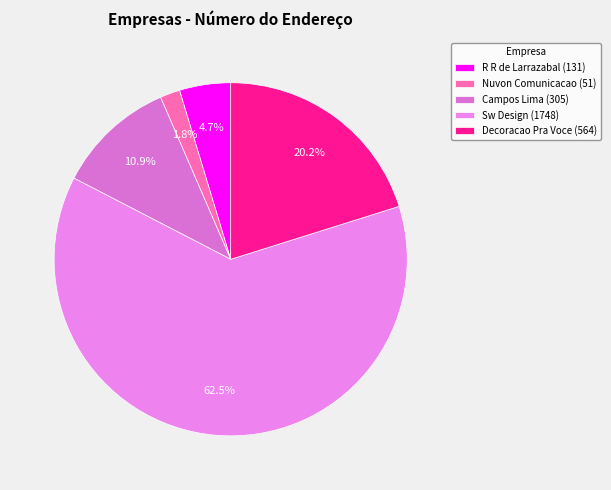

Count the number of slices in the pie.

5